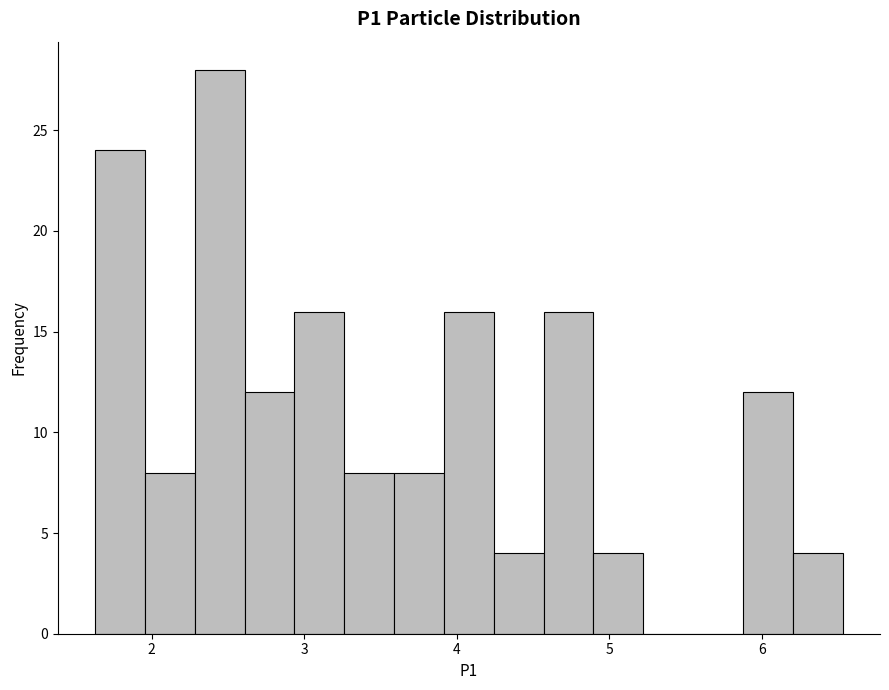

Around what value on the x-axis is the tallest bar? Give the approximate position of its centre, as read against the axis.

2.4